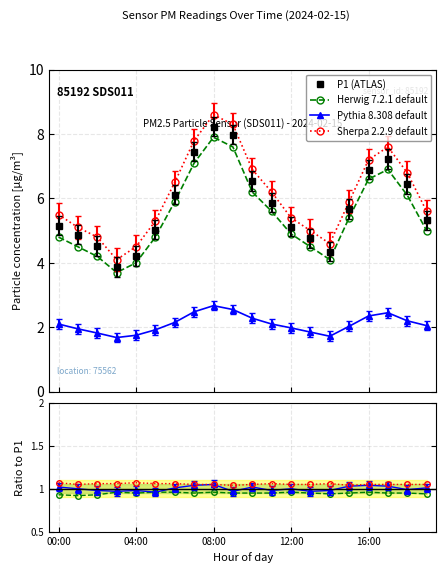

Reading left to right, list all the values displayed in this chart.

P1: 5.2	4.9	4.5	3.9	4.2	5.0	6.1	7.5	8.2	8.0	6.5	5.9	5.1	4.8	4.3	5.7	6.9	7.2	6.5	5.3
P2: 2.1	1.9	1.8	1.7	1.8	1.9	2.1	2.5	2.7	2.5	2.3	2.1	2.0	1.9	1.7	2.0	2.4	2.5	2.2	2.0
Herwig: 4.8	4.5	4.2	3.7	4.0	4.8	5.9	7.1	7.9	7.6	6.2	5.6	4.9	4.5	4.1	5.4	6.6	6.9	6.1	5.0
Sherpa: 5.5	5.1	4.8	4.1	4.5	5.3	6.5	7.8	8.6	8.3	6.9	6.2	5.4	5.0	4.6	5.9	7.2	7.6	6.8	5.6